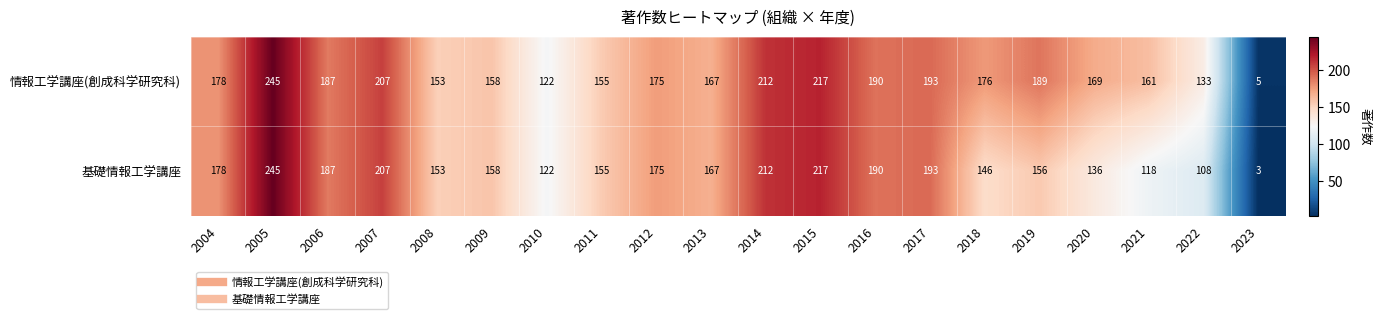

The 基礎情報工学講座 series shows 85 at 2020. True or false?

False